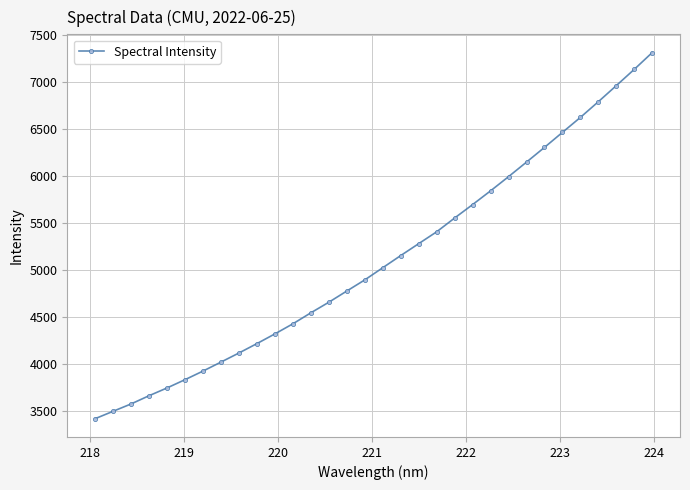

What is the greatest value displayed?

7315.2